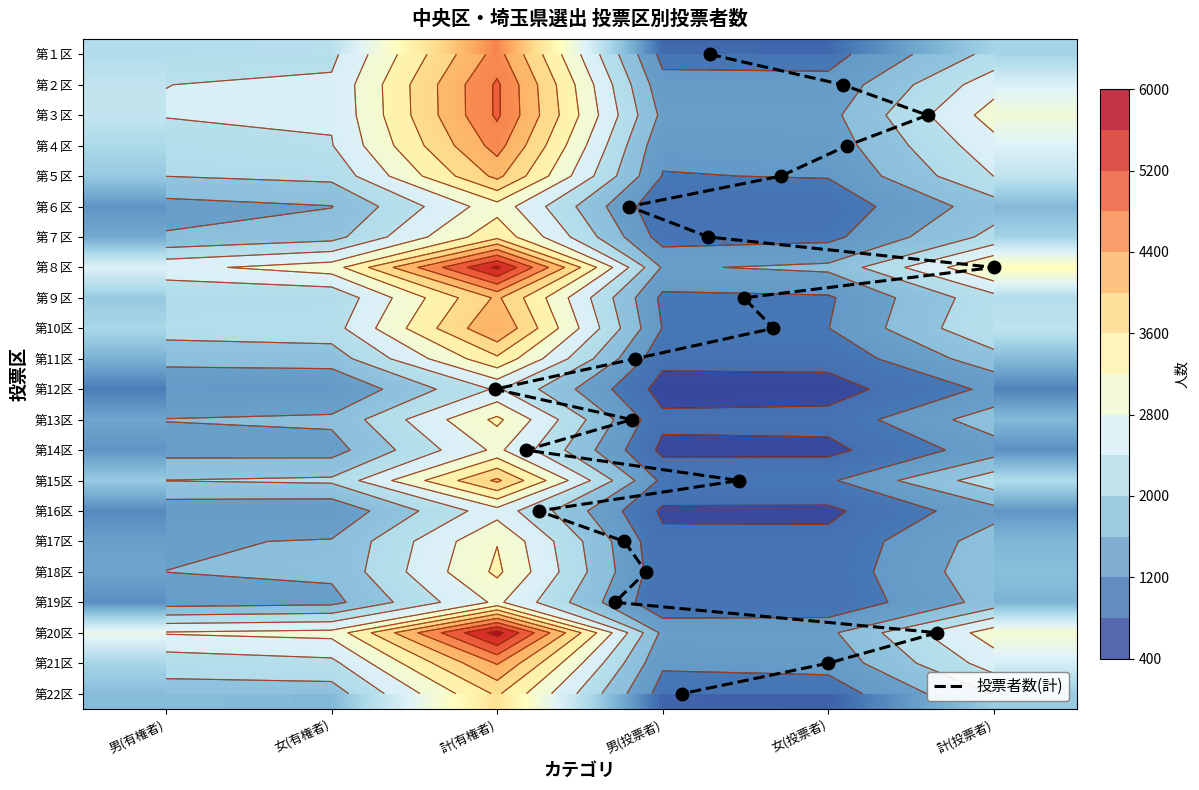

True or false: 第19区 has a value of 712 at 計(有権者).

False